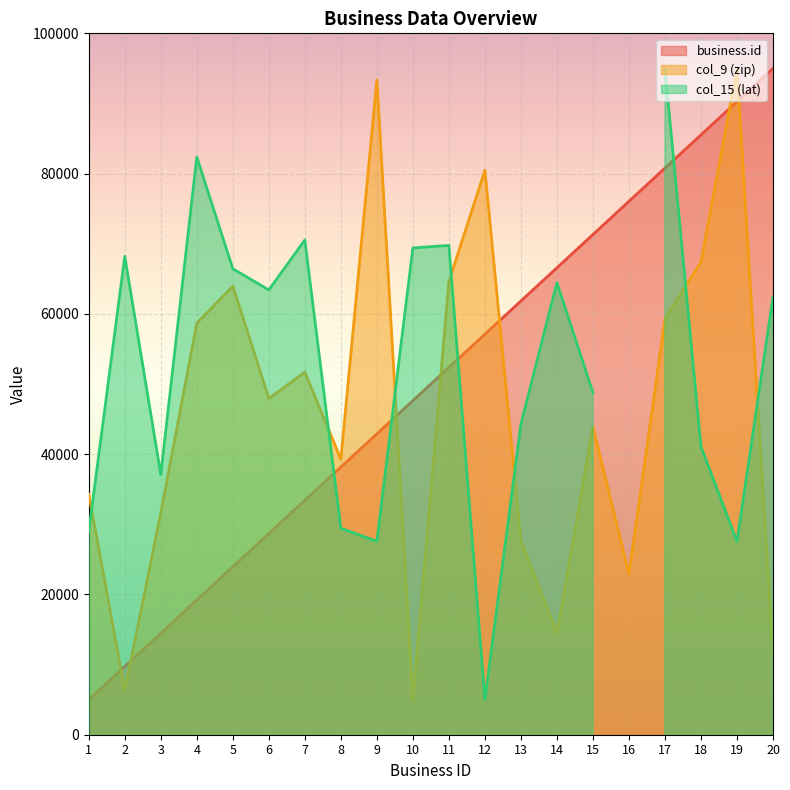

True or false: col_9 (zip) and business.id cross at least once.

True